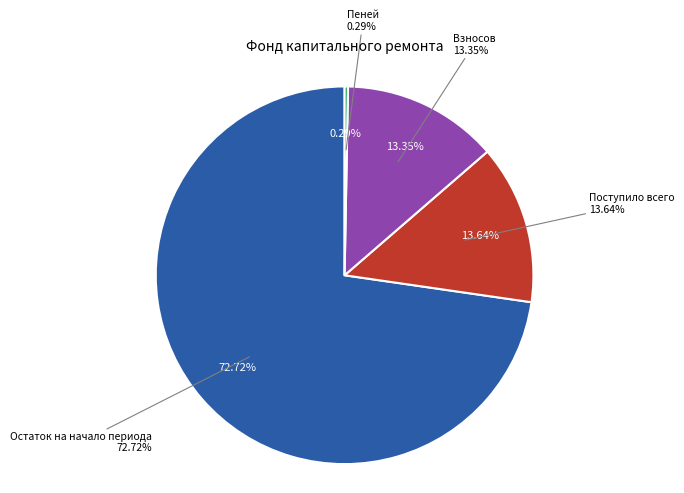

Do Взносов
182.78 and Использовано
0 together represent more than half of the pie?

No